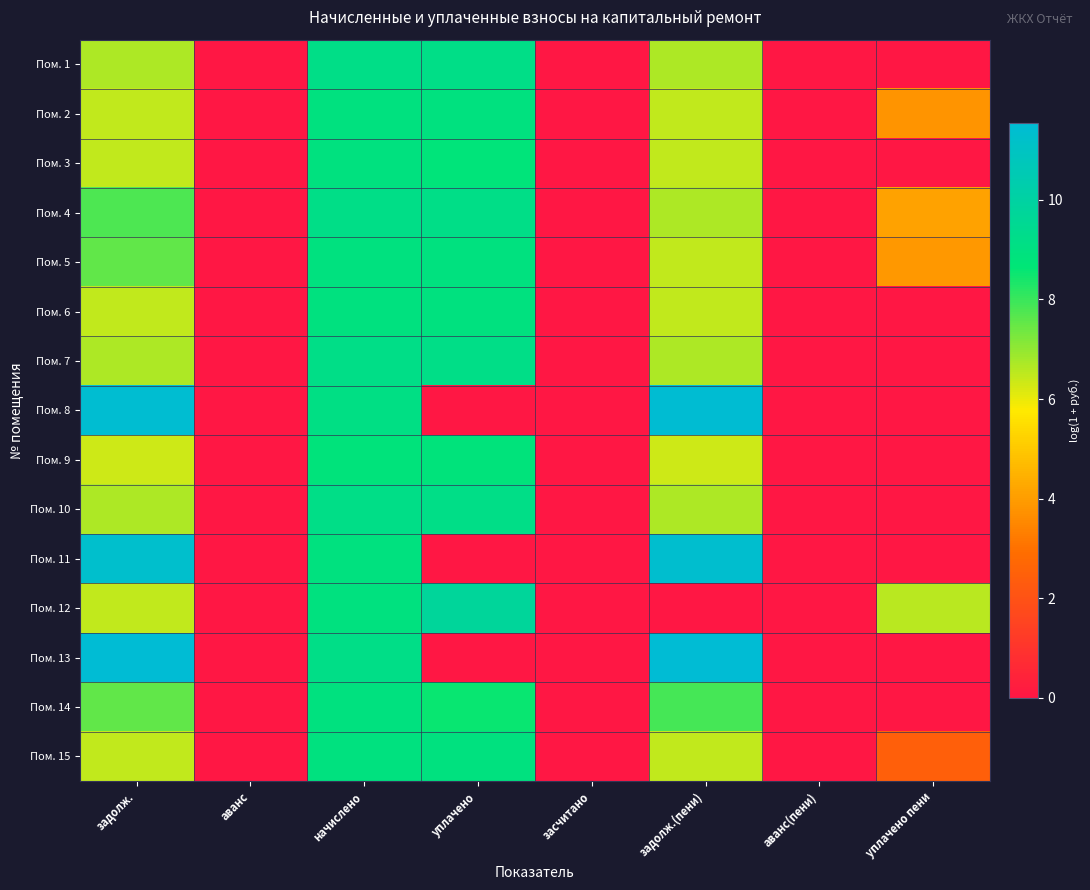

Rank the series at уплачено пени from lowest to highest value.

Пом. 1, Пом. 3, Пом. 6, Пом. 7, Пом. 8, Пом. 9, Пом. 10, Пом. 11, Пом. 13, Пом. 14, Пом. 15, Пом. 2, Пом. 5, Пом. 4, Пом. 12